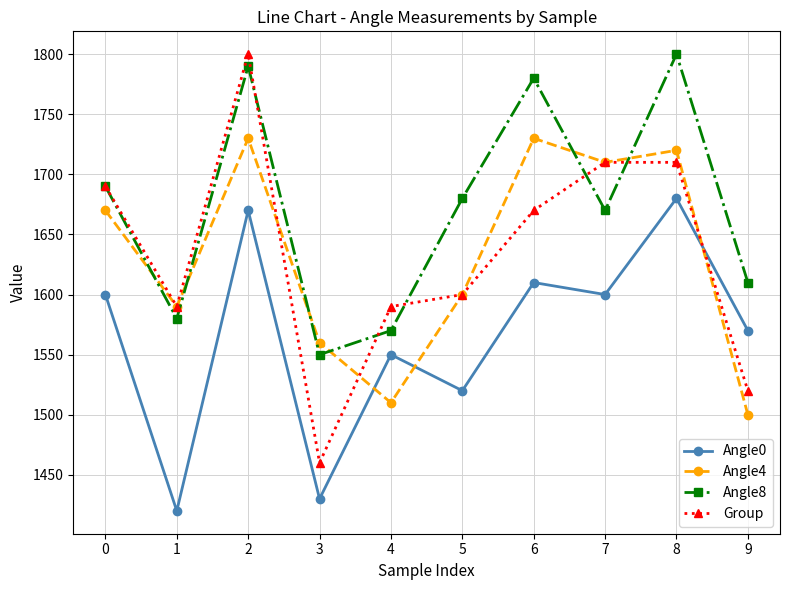

What is the approximate value of Angle0 at 5, to the nearest 50?

1500